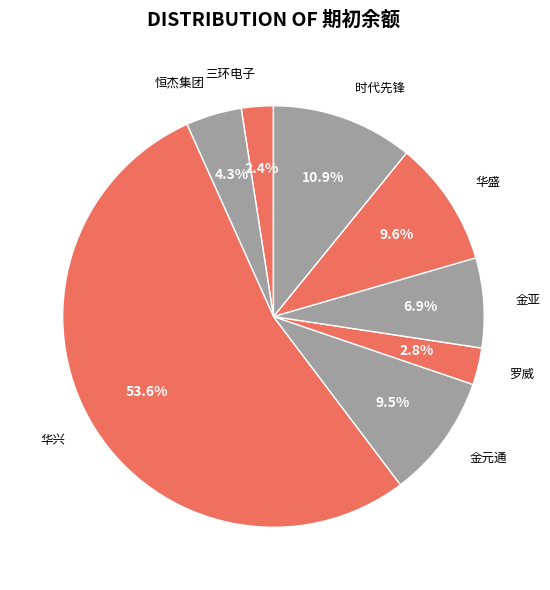

Count the number of slices in the pie.

8